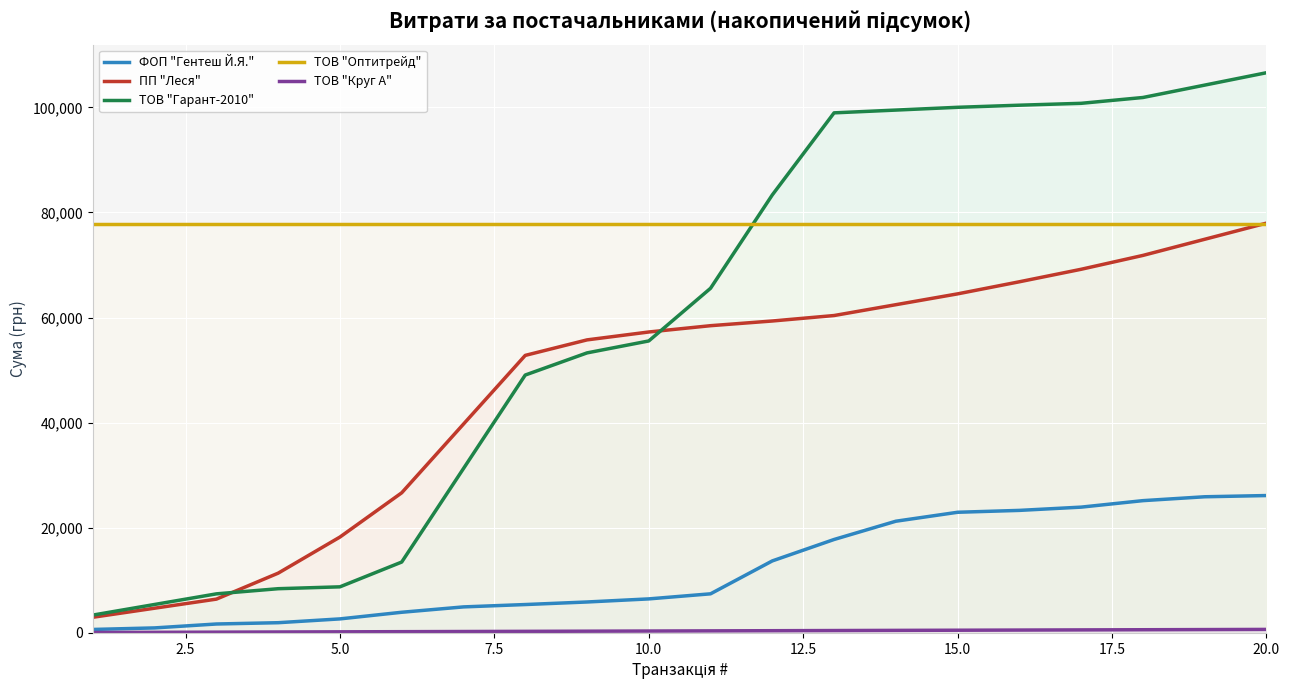

What is the minimum value shown in the chart?

84.7